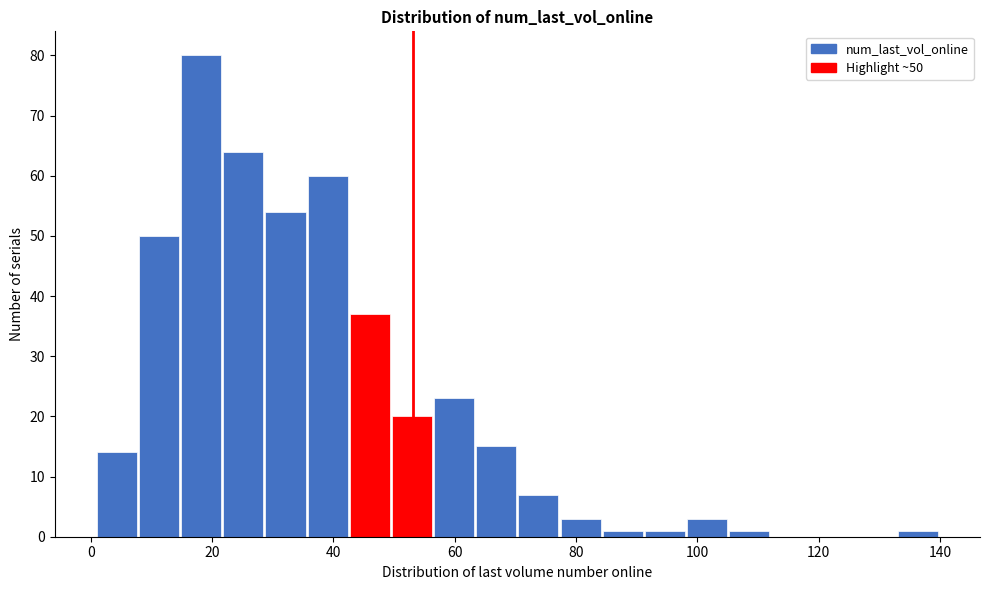

Read against the x-axis, roughly where is the centre of the tallest bar?

18